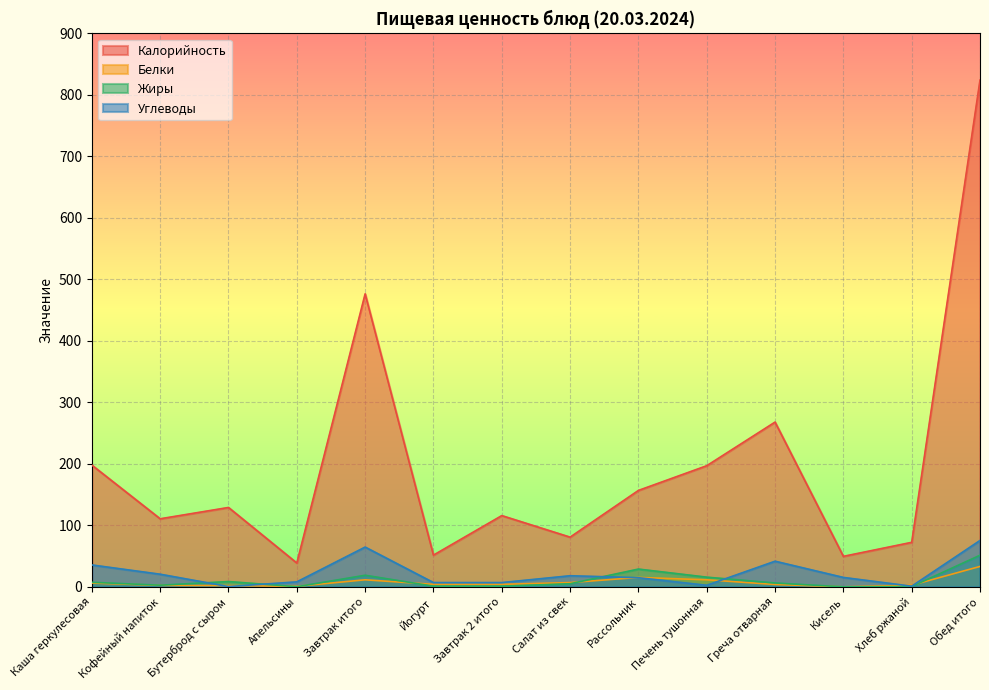

How many lines are shown in the chart?

4